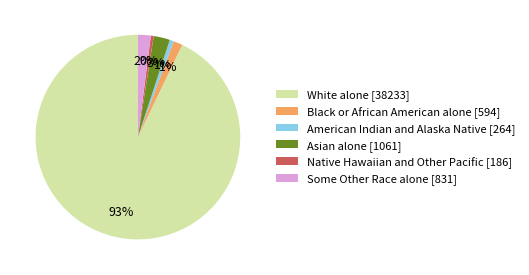

Is it true that Black or African American alone [594] is 11% of the pie?

False